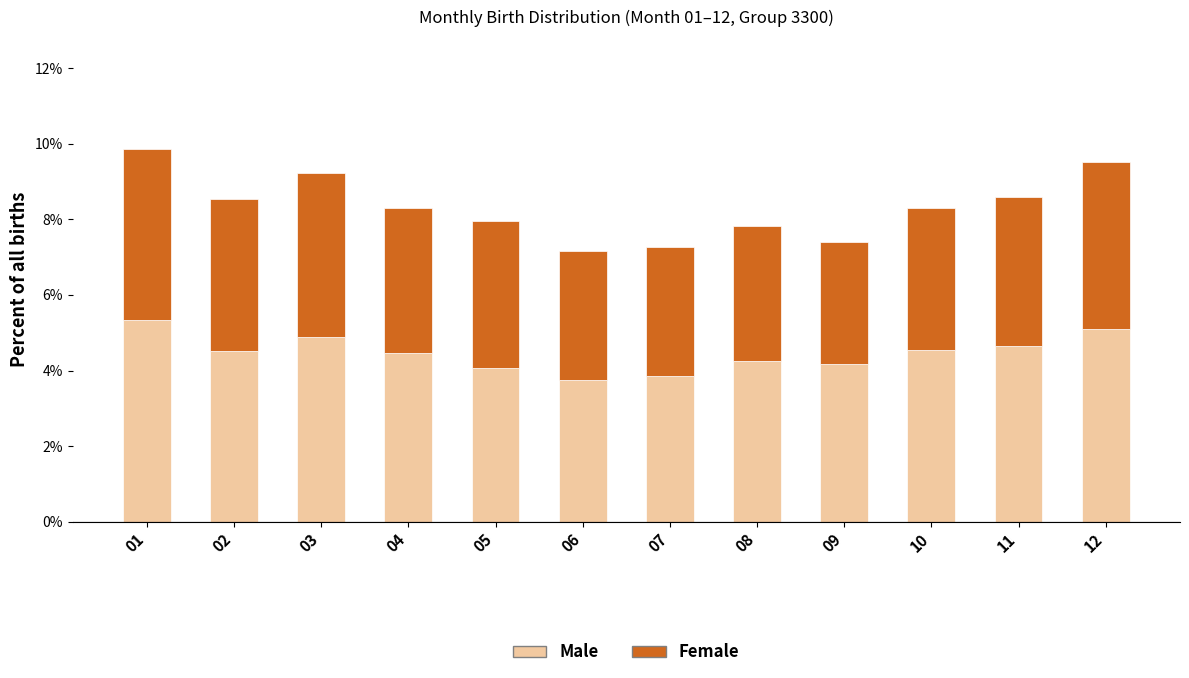

What is the approximate value of Male at 07?

3.8